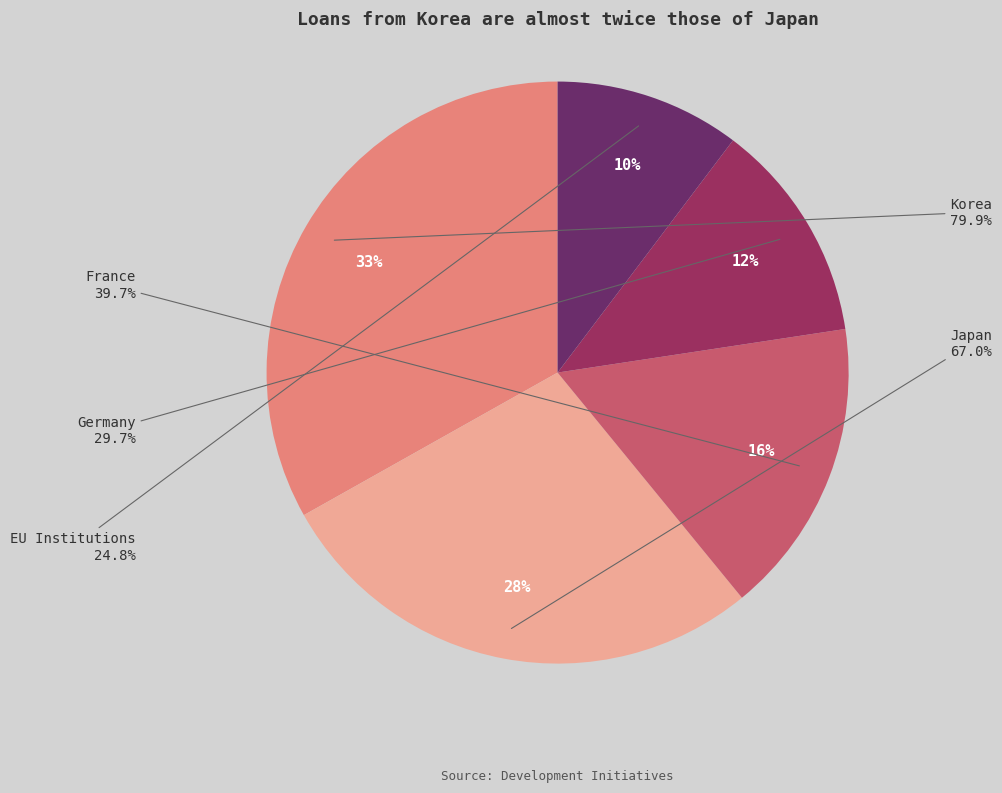

Does Korea represent more than half of the total?

No